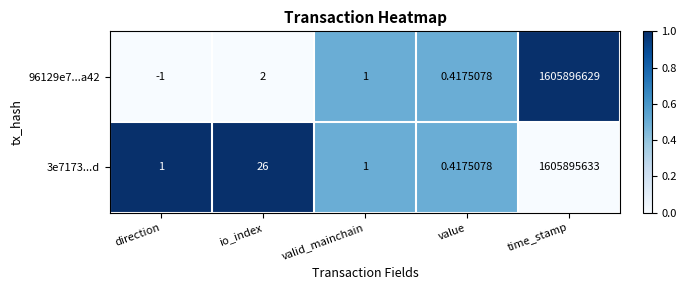

Which series changed the most between io_index and value?

3e7173...d